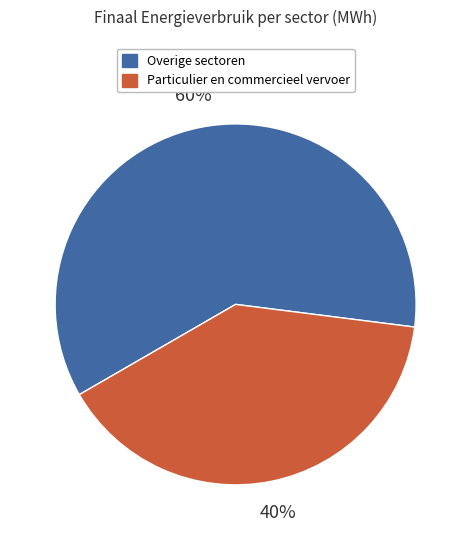

Is there a majority slice in this chart?

Yes